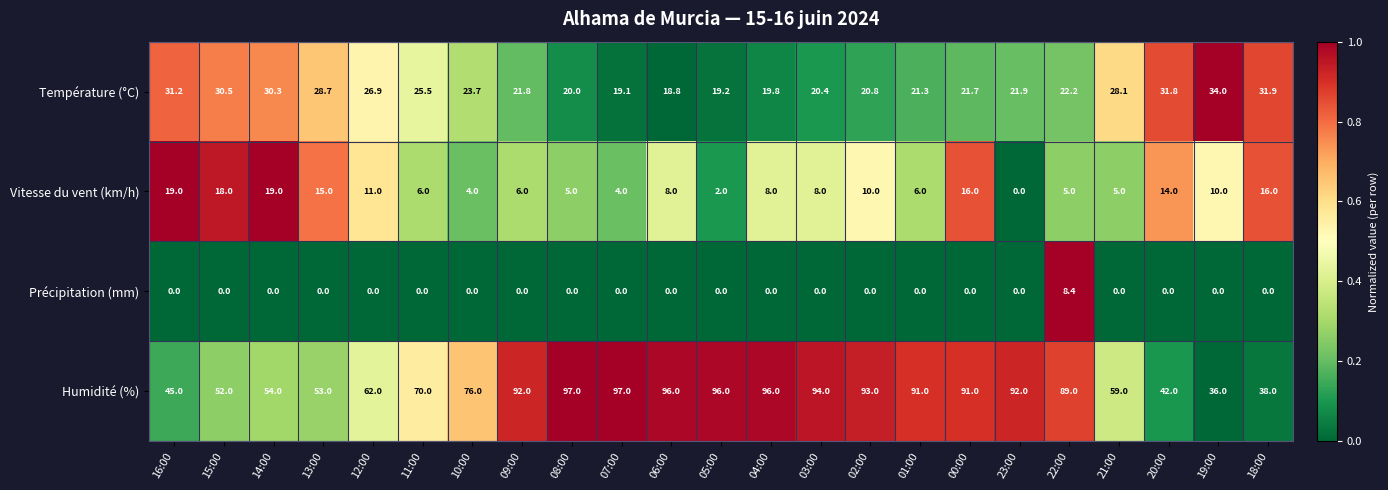

The value of Vitesse du vent (km/h) at 00:00 is 16.0. True or false?

True